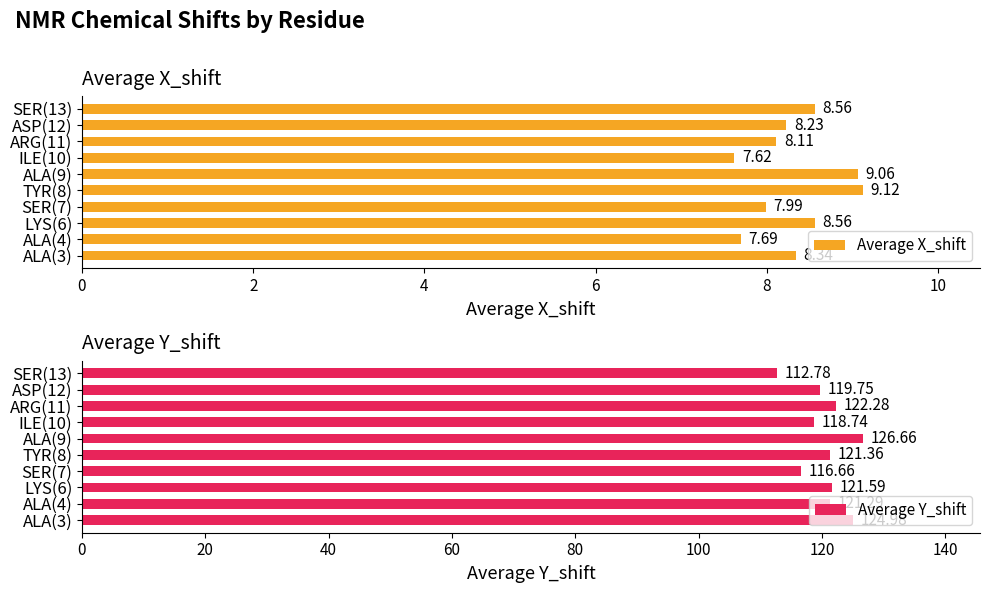

What is the average value of the Average X_shift series?

8.3